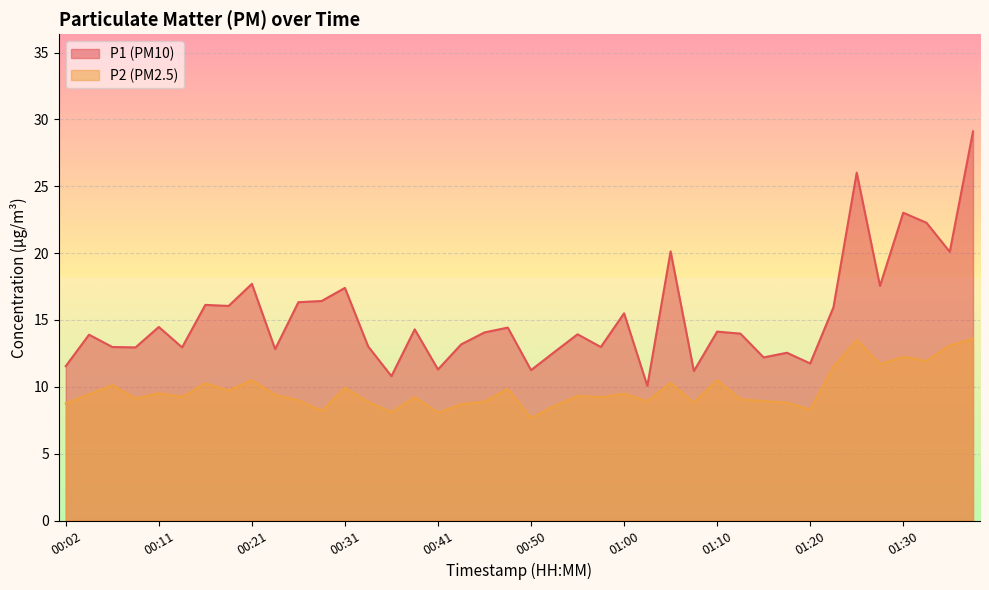

At which category is the sum across all series the highest?

01:37